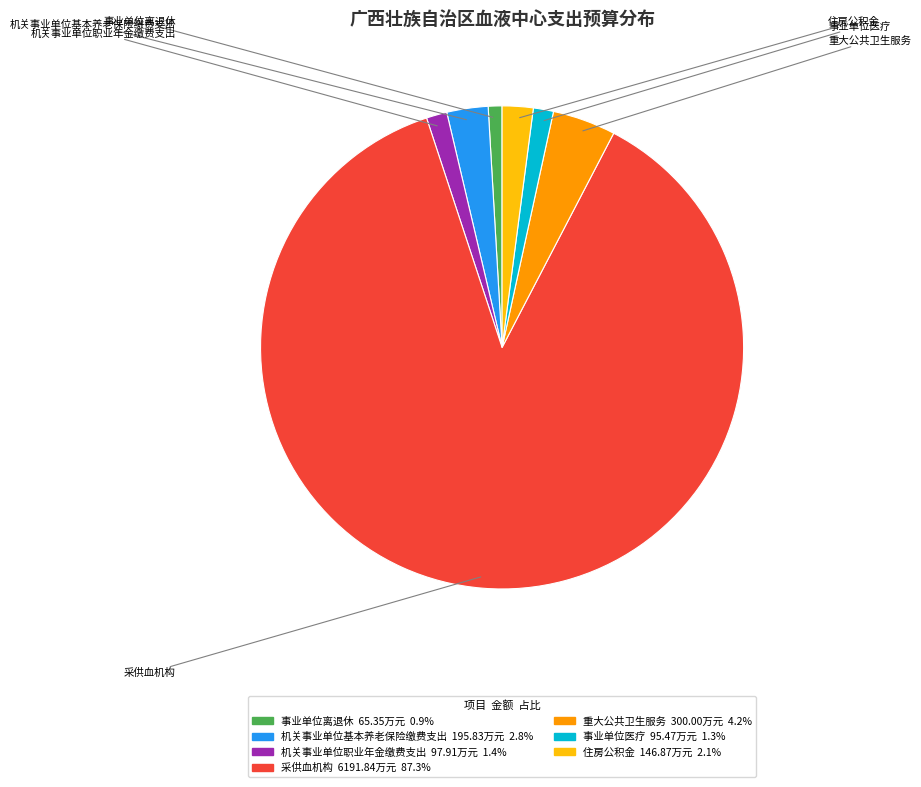

Which slice is the largest?

采供血机构